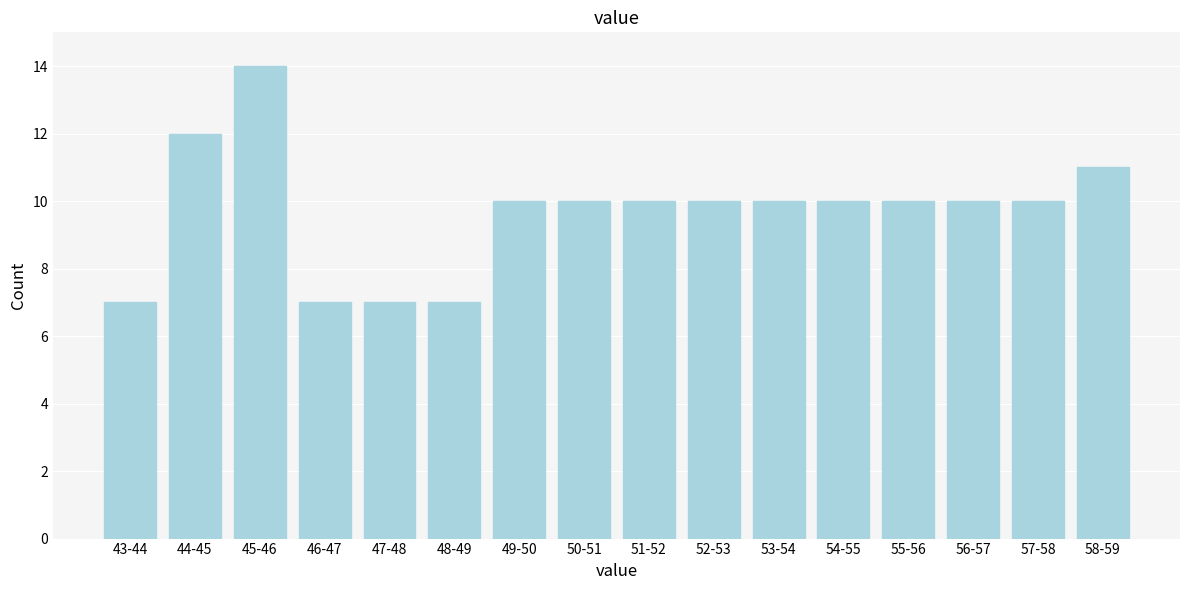

Reading right to left, list all the values displayed in this chart.

58-59=11	57-58=10	56-57=10	55-56=10	54-55=10	53-54=10	52-53=10	51-52=10	50-51=10	49-50=10	48-49=7	47-48=7	46-47=7	45-46=14	44-45=12	43-44=7